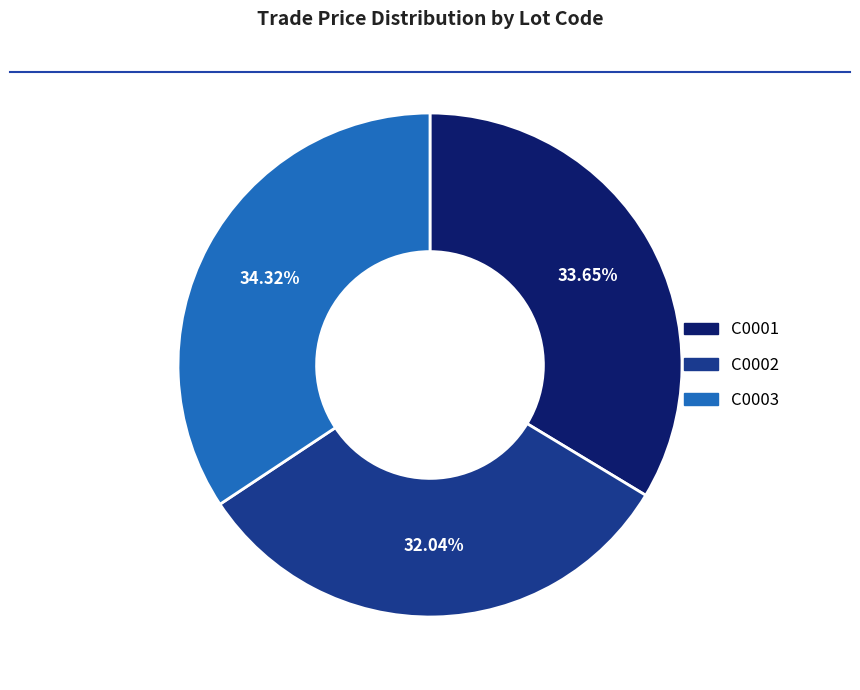

To the nearest percent, what is the combined percentage of C0001 and C0002?

66%